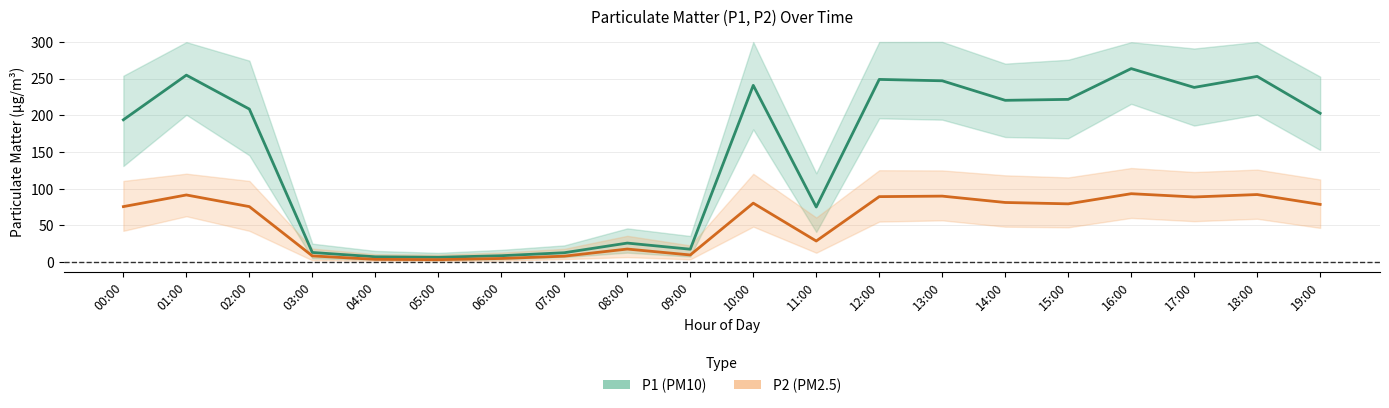

How many distinct data groups are displayed?

2